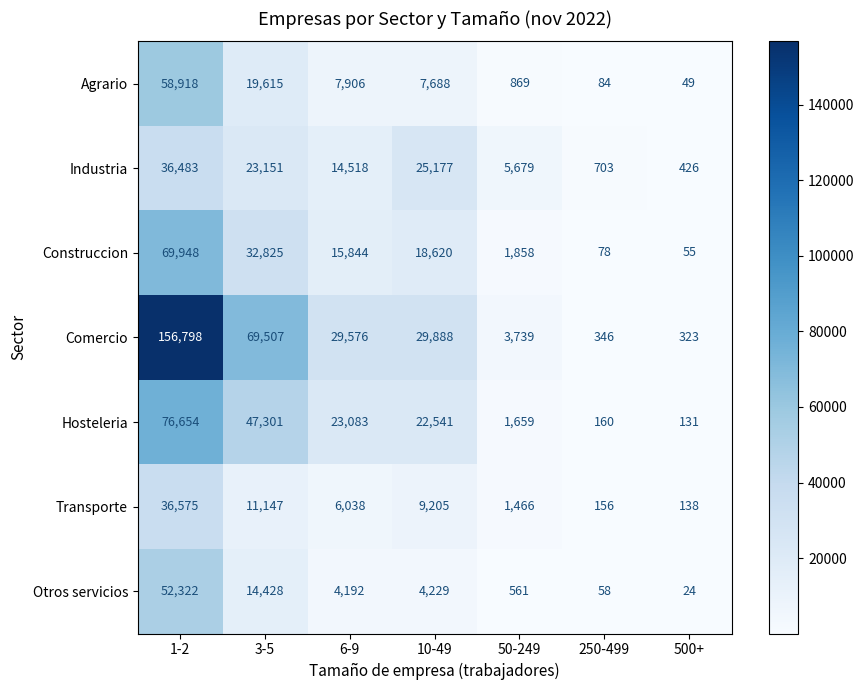

At 3-5, list the series in order from largest to smallest.

Comercio, Hosteleria, Construccion, Industria, Agrario, Otros servicios, Transporte